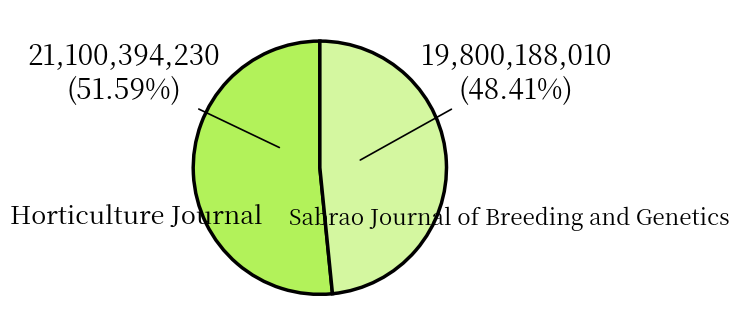

Which slice is the smallest?

Sabrao Journal of Breeding and Genetics